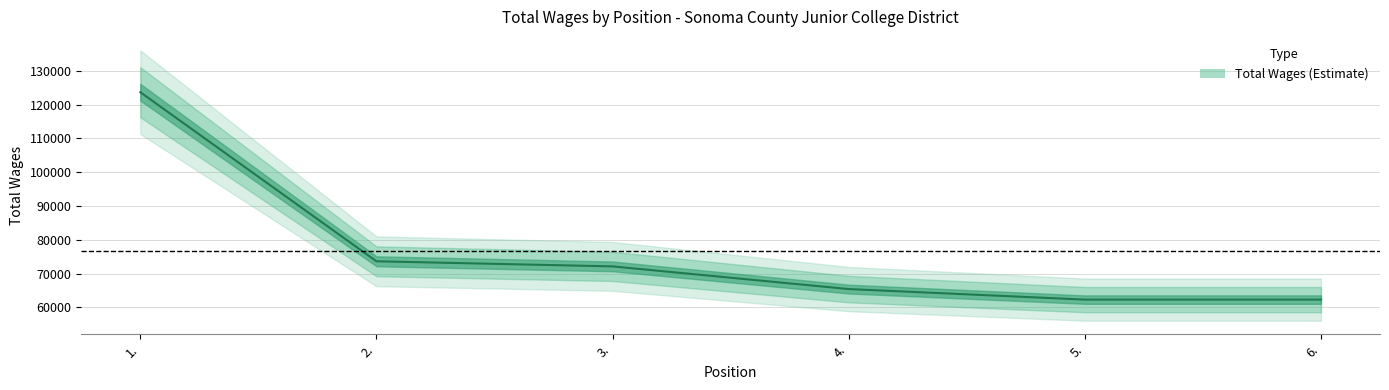

Rank the categories by value from lowest to highest.

5., 6., 4., 3., 2., 1.